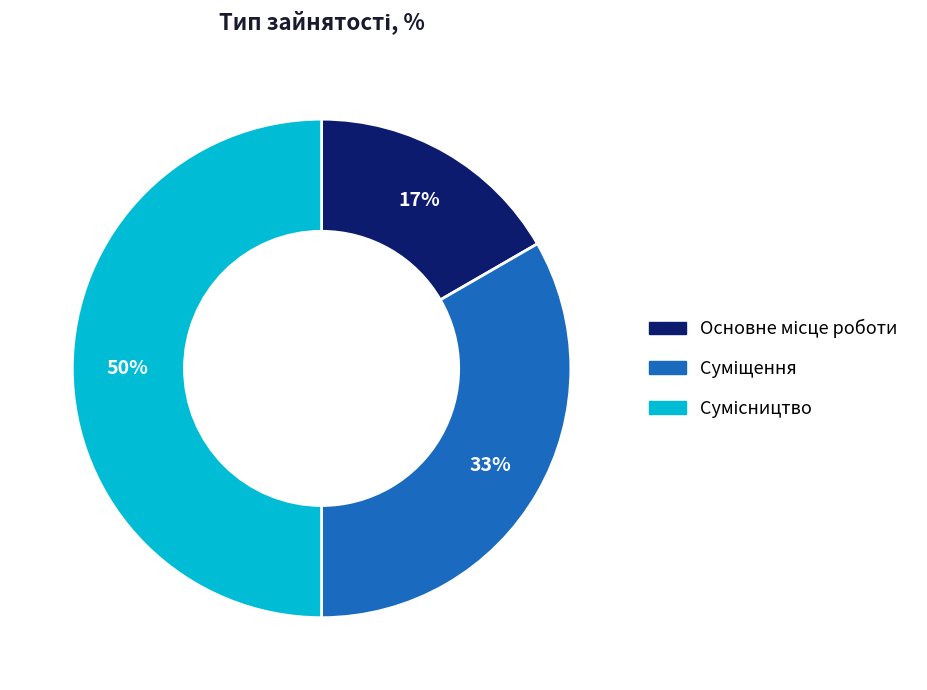

How many slices are in this pie chart?

3